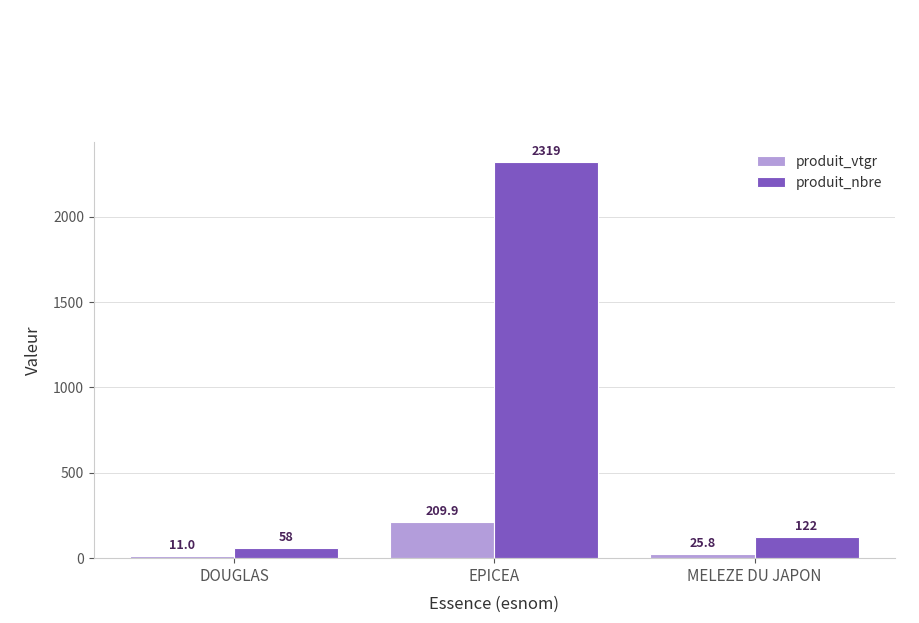

Which series has the largest total across all categories?

produit_nbre